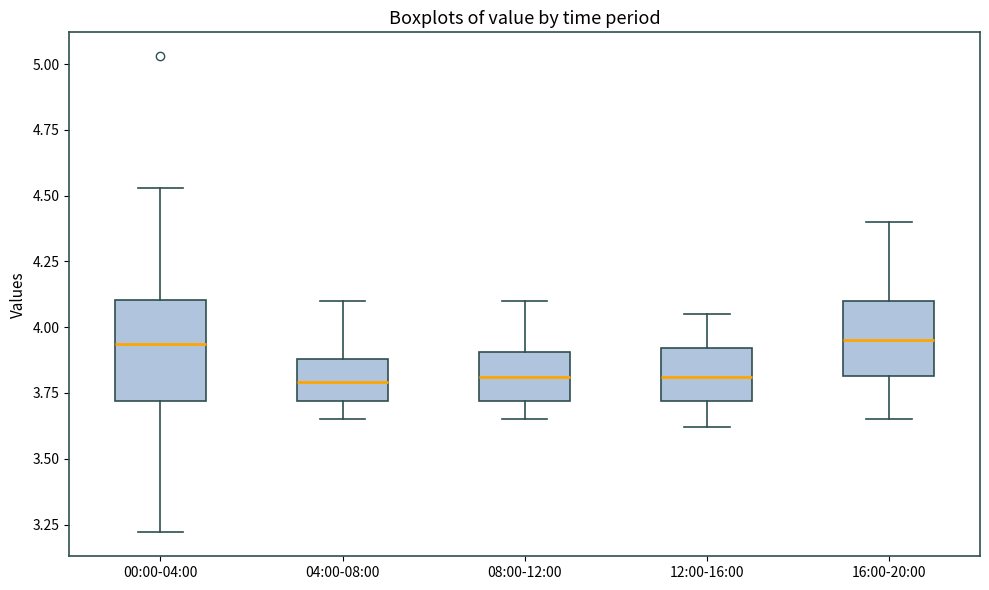

Where does the lower whisker of the box for 04:00-08:00 end on the y-axis? The values are not printed on the chart, so give them approximately, as read against the axis.

3.65